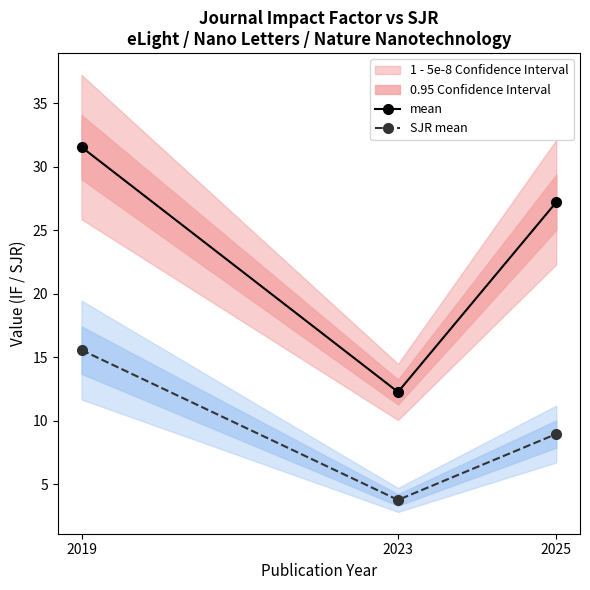

What is the difference between the mean values at 2025 and 2019?

4.3